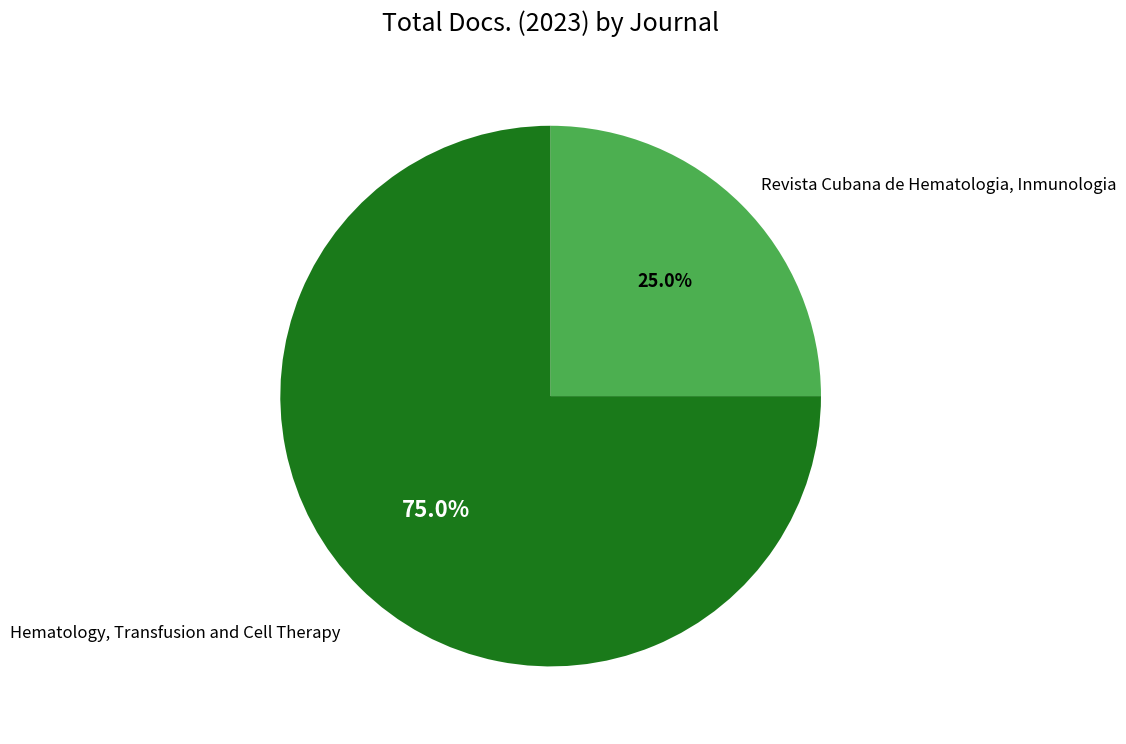

Which has a higher value, Revista Cubana de Hematologia, Inmunologia or Hematology, Transfusion and Cell Therapy?

Hematology, Transfusion and Cell Therapy